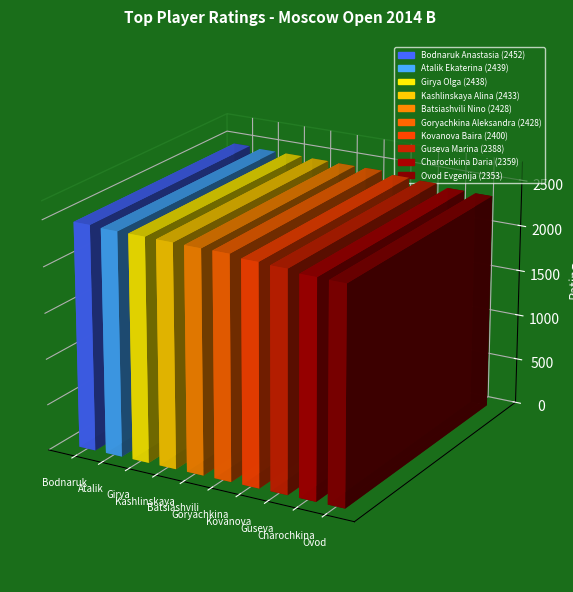

The value at Atalik Ekaterina is 1234. True or false?

False